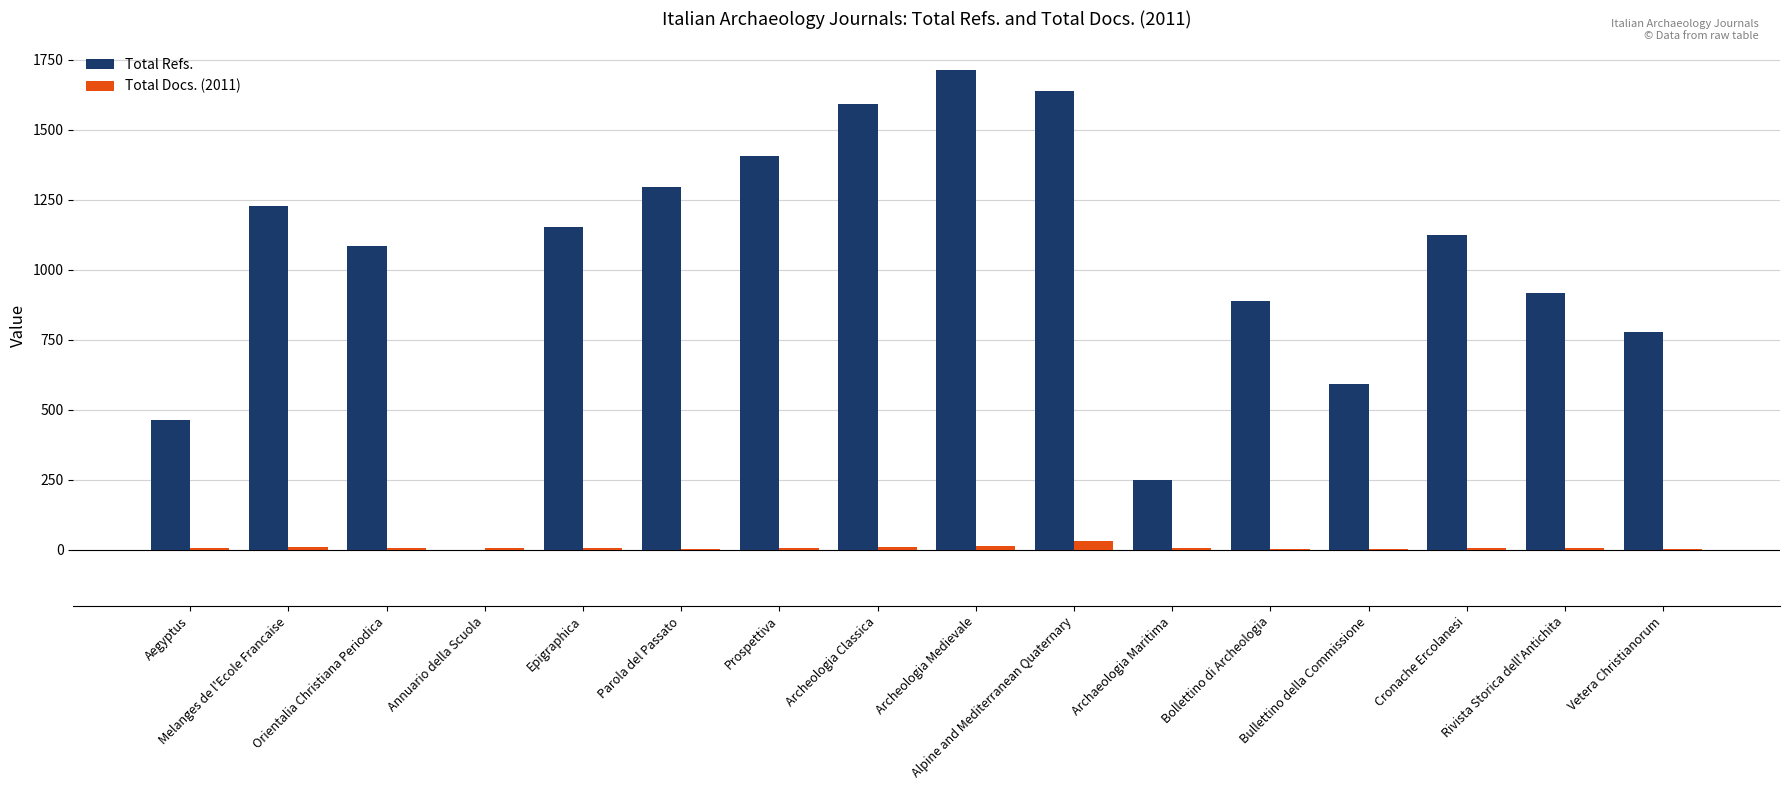

What is the average value of the Total Docs. (2011) series?

8